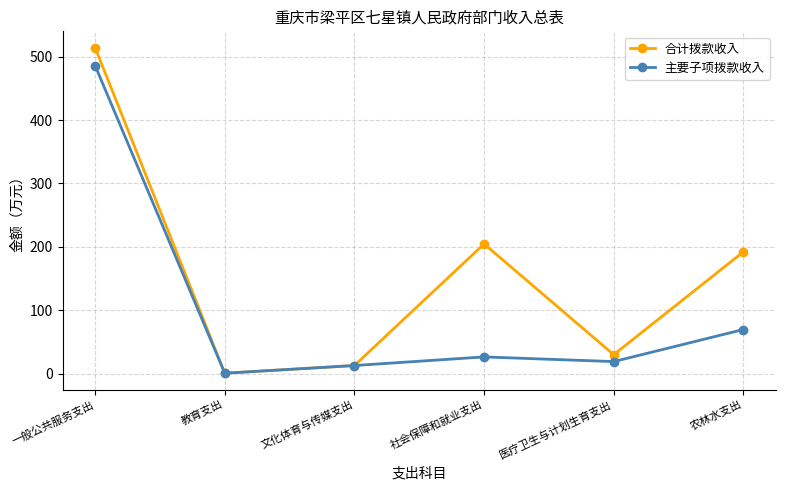

At which category does 主要子项拨款收入 reach its first local valley?

教育支出